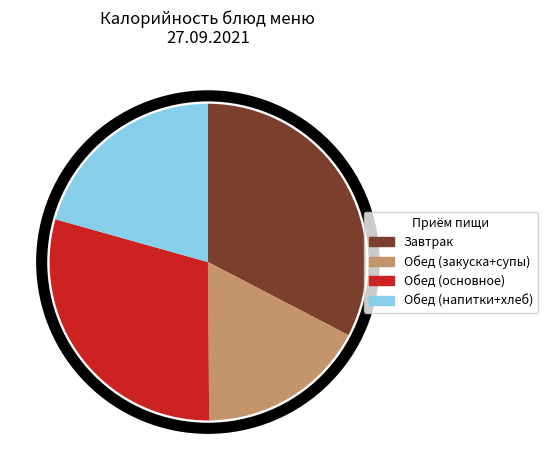

Does any single category account for the majority?

No